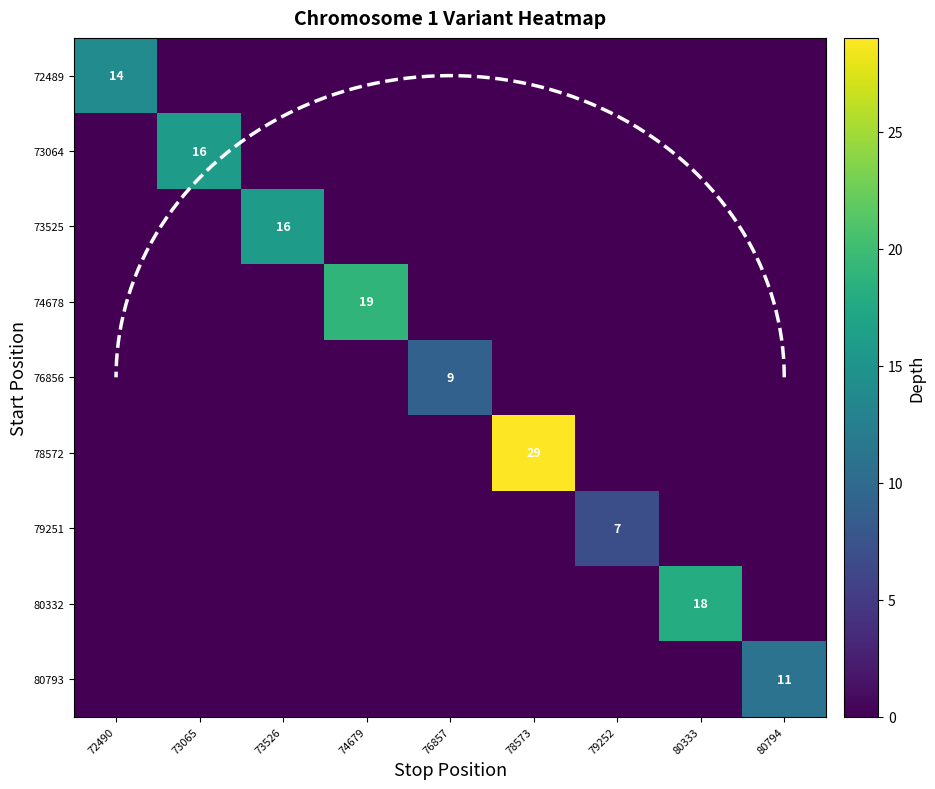

What is the total value across all series at 78573?

29